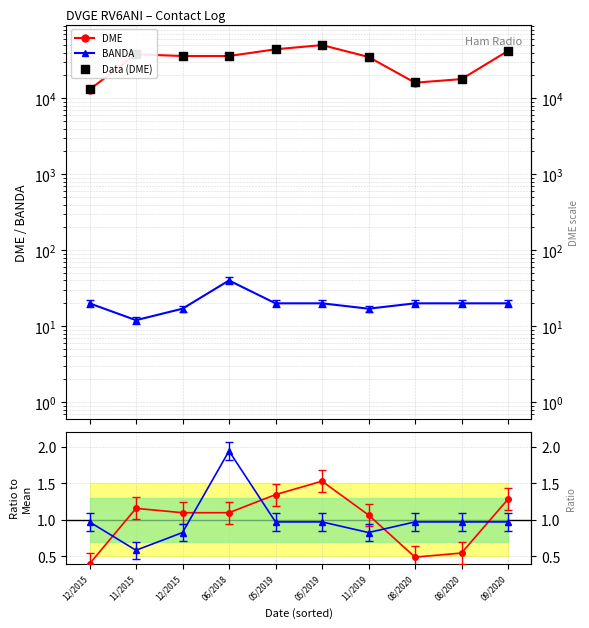

At how many categories does at least one series exceed 43695?

2